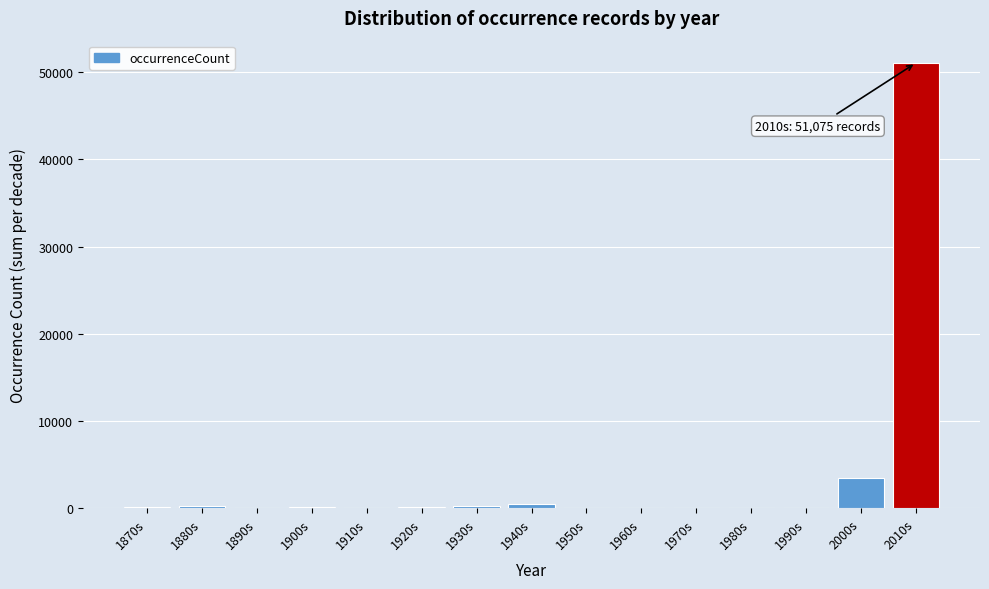

At which label is the value closest to 25537?

2000s